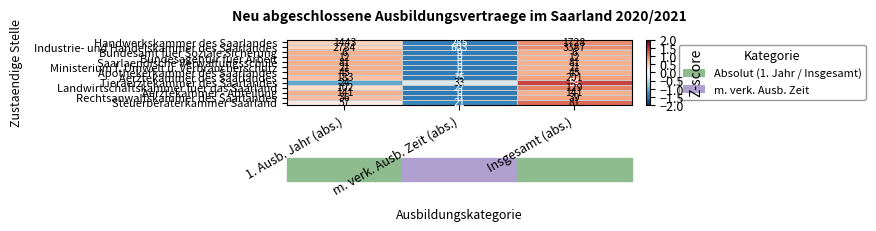

At 1. Ausb. Jahr (abs.), list the series in order from largest to smallest.

Industrie- und Handelskammer des Saarlandes, Handwerkskammer des Saarlandes, Aerztekammer des Saarlandes, Aerztekammer - Abteilung, Landwirtschaftskammer fuer das Saarland, Saarlaendische Verwaltungsschule, Steuerberaterkammer Saarland, Apothekerkammer des Saarlandes, Rechtsanwaltskammer des Saarlandes, Tieraerztekammer des Saarlandes, Ministerium f. Umwelt u. Verbraucherschutz, Bundesagentur fuer Arbeit, Bundesamt fuer Soziale Sicherung